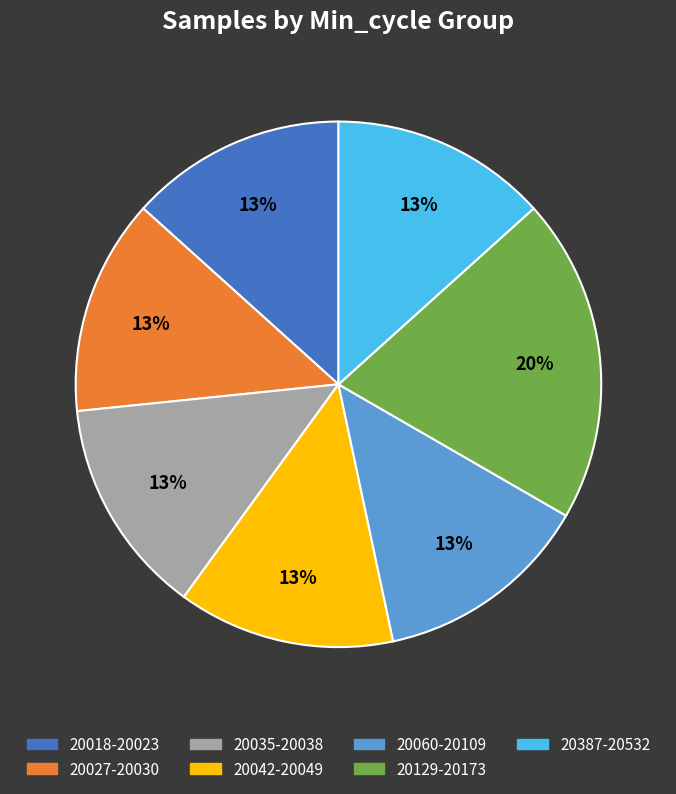

Does any single category account for the majority?

No